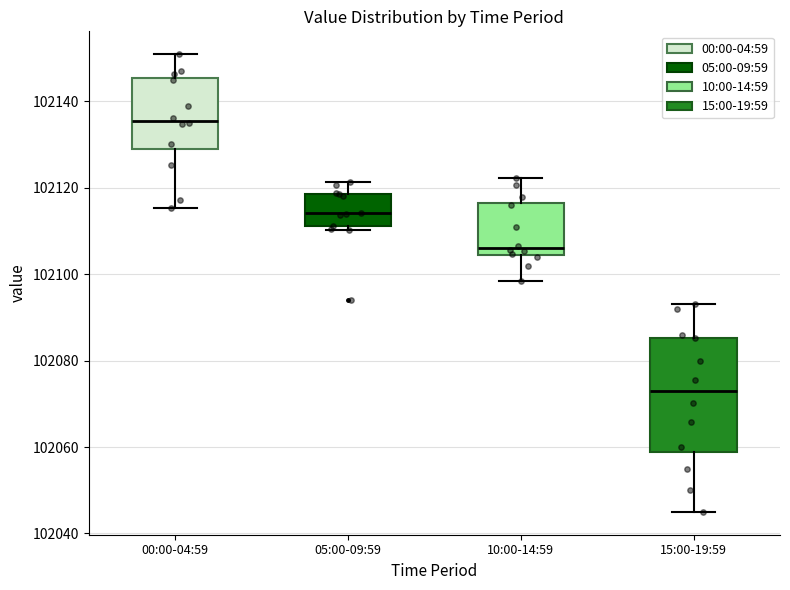

Reading left to right, read every box against the y-axis: the position of its median line, the range the box covers, and the ends of its whiskers. The values are not printed on the chart, so give them approximately, as read against the axis.

00:00-04:59: median 102136, box 102128 to 102146, whiskers 102116 to 102150
05:00-09:59: median 102114, box 102112 to 102118, whiskers 102110 to 102122
10:00-14:59: median 102106, box 102104 to 102116, whiskers 102098 to 102122
15:00-19:59: median 102072, box 102058 to 102086, whiskers 102046 to 102094